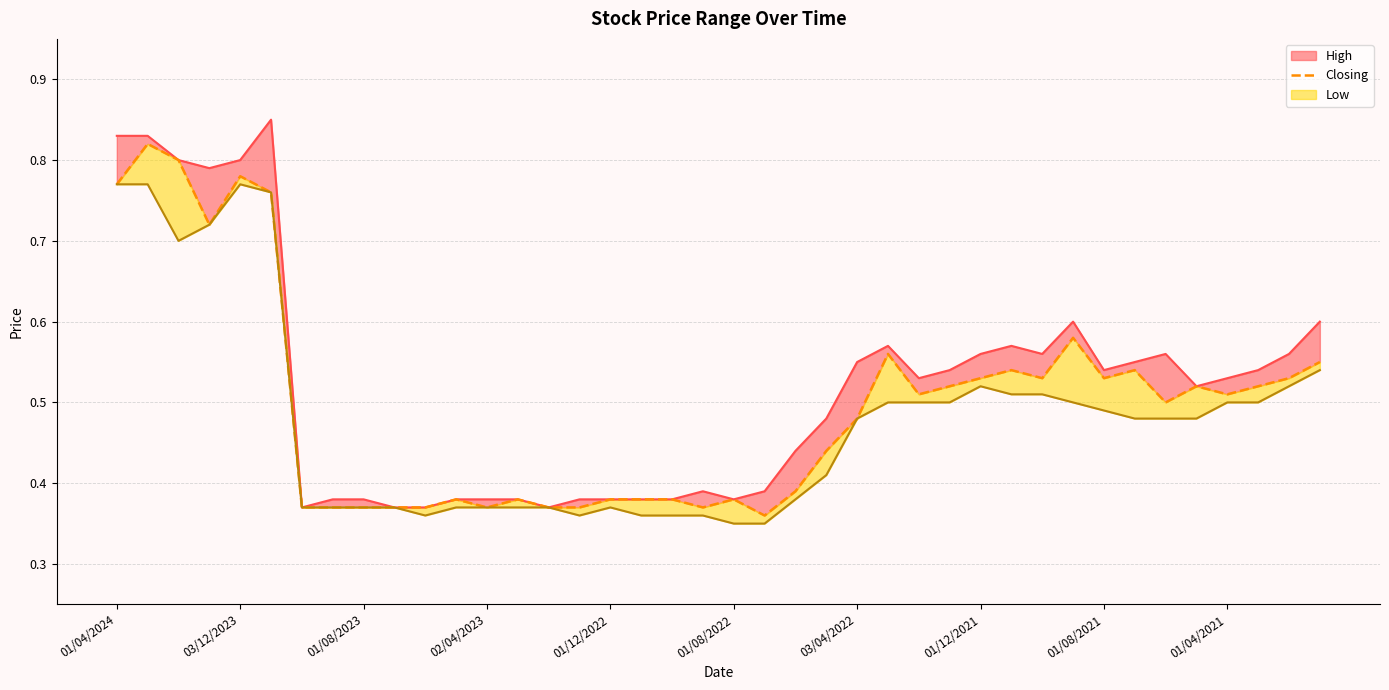

How many interior local peaks (higher than both neighbors) does the data have?

10